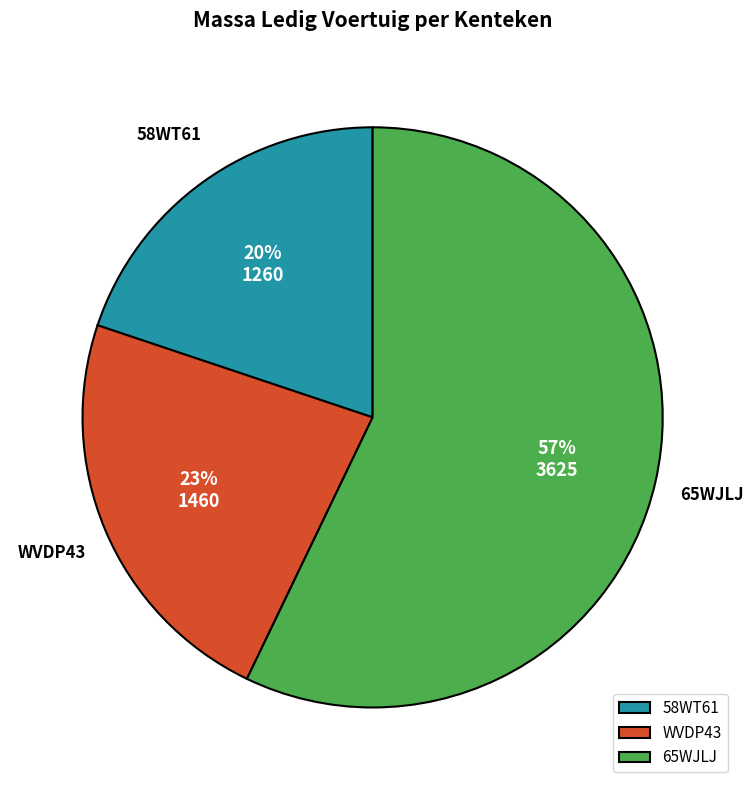

Is the sum of 58WT61 and WVDP43 greater than half?

No